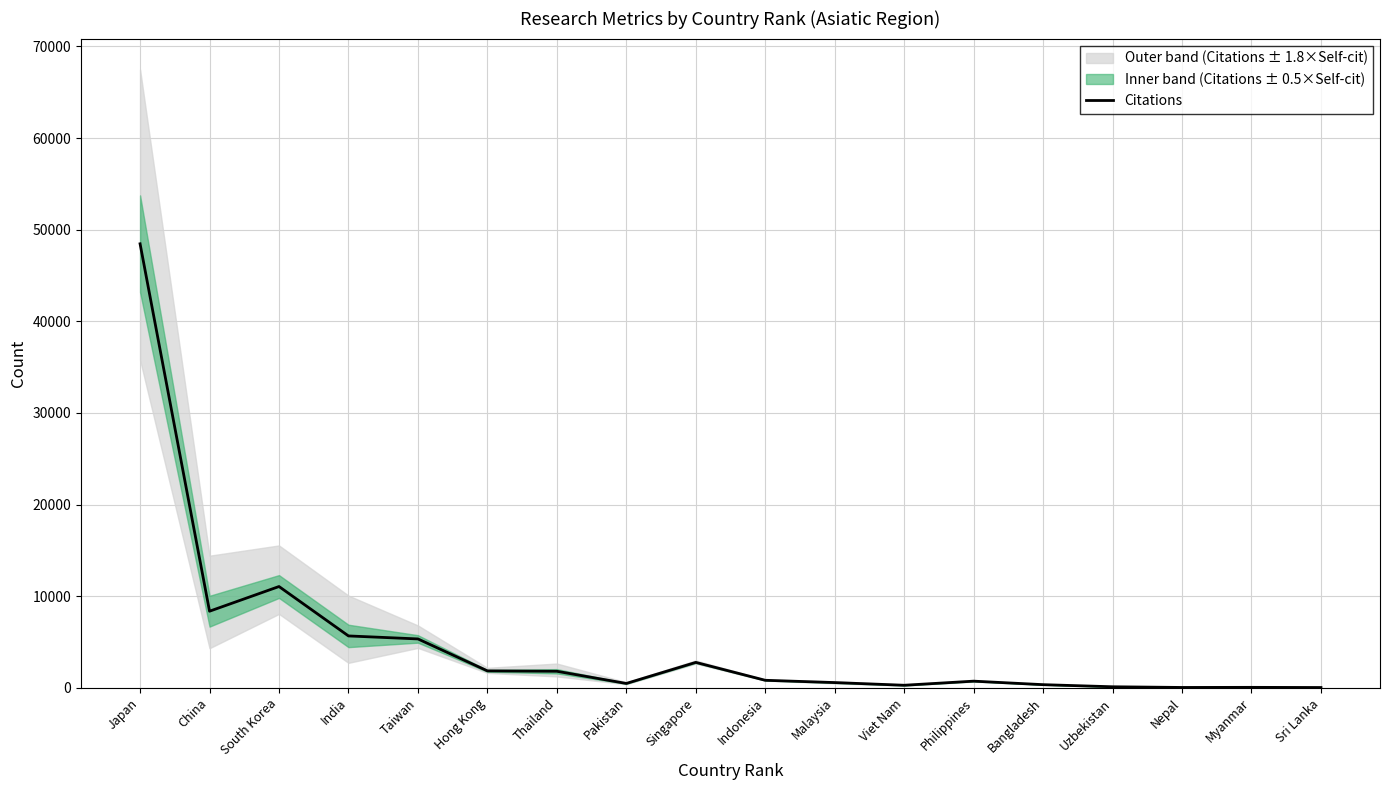

How many interior local peaks (higher than both neighbors) does the data have?

4